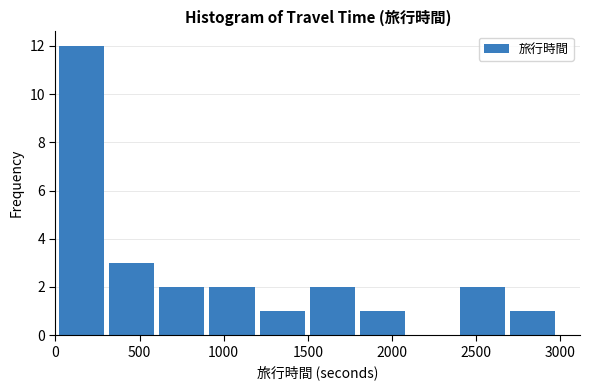

Reading left to right, list every bar in this chart as the range it spans on the x-axis followed by its height. Neither the bar edges nor the heights are printed on the chart, so give them approximately, as read against the axes.

0 to 300: 12
300 to 600: 3
600 to 900: 2
900 to 1200: 2
1200 to 1500: 1
1500 to 1800: 2
1800 to 2100: 1
2100 to 2400: 0
2400 to 2700: 2
2700 to 3000: 1